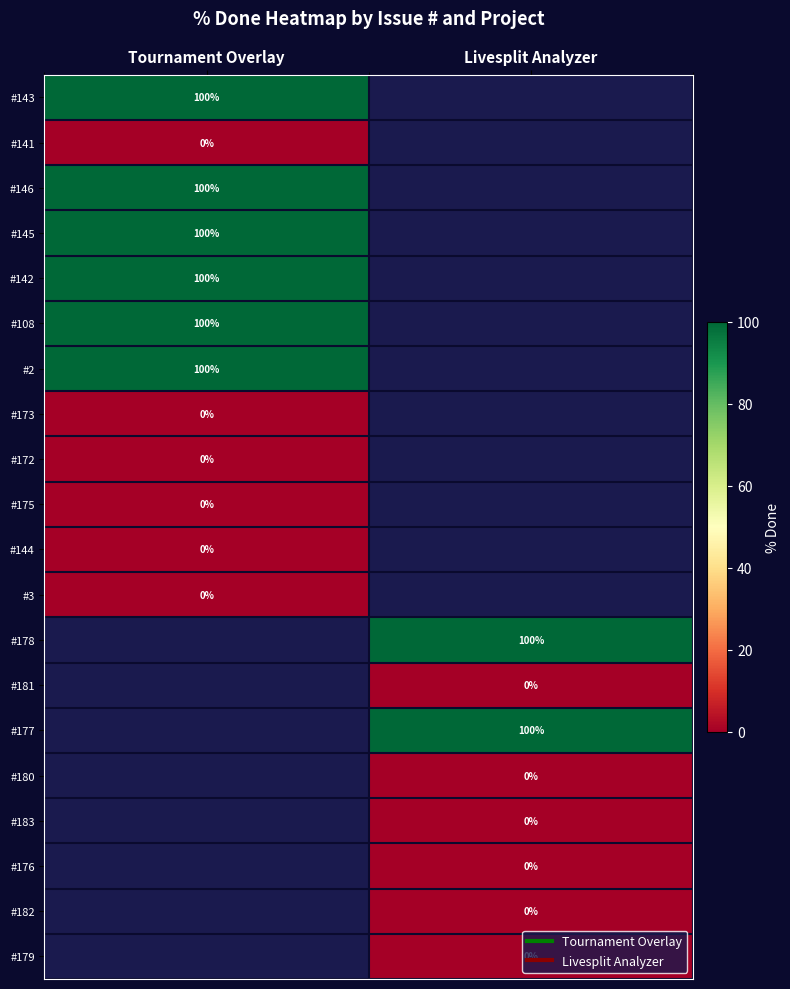

Which series has the largest range (max minus min)?

#143